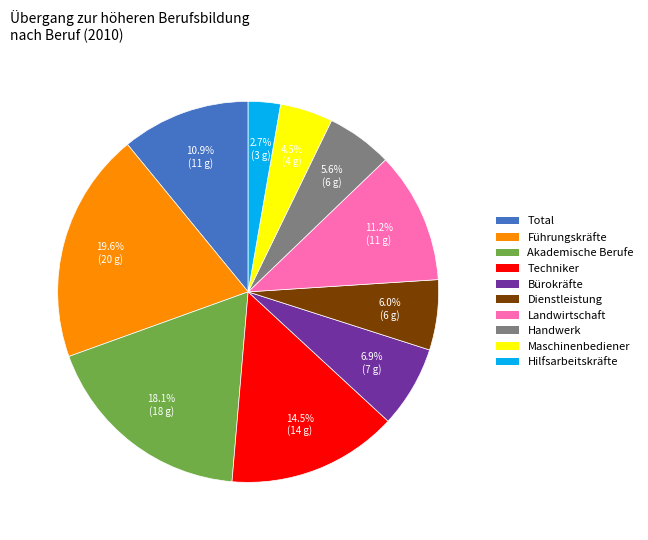

Does any single category account for the majority?

No